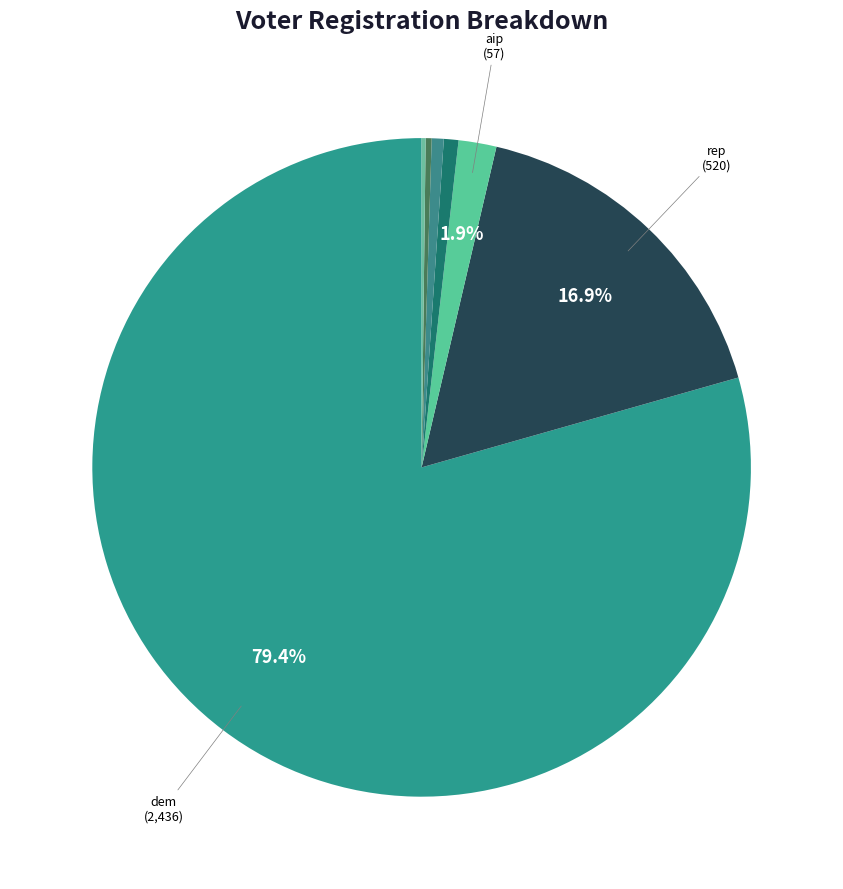

Does any single category account for the majority?

Yes